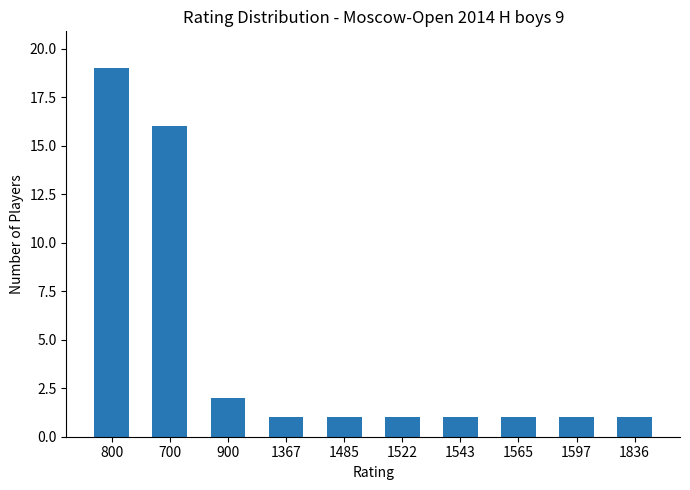

What is the difference between the values at 900 and 700?

14